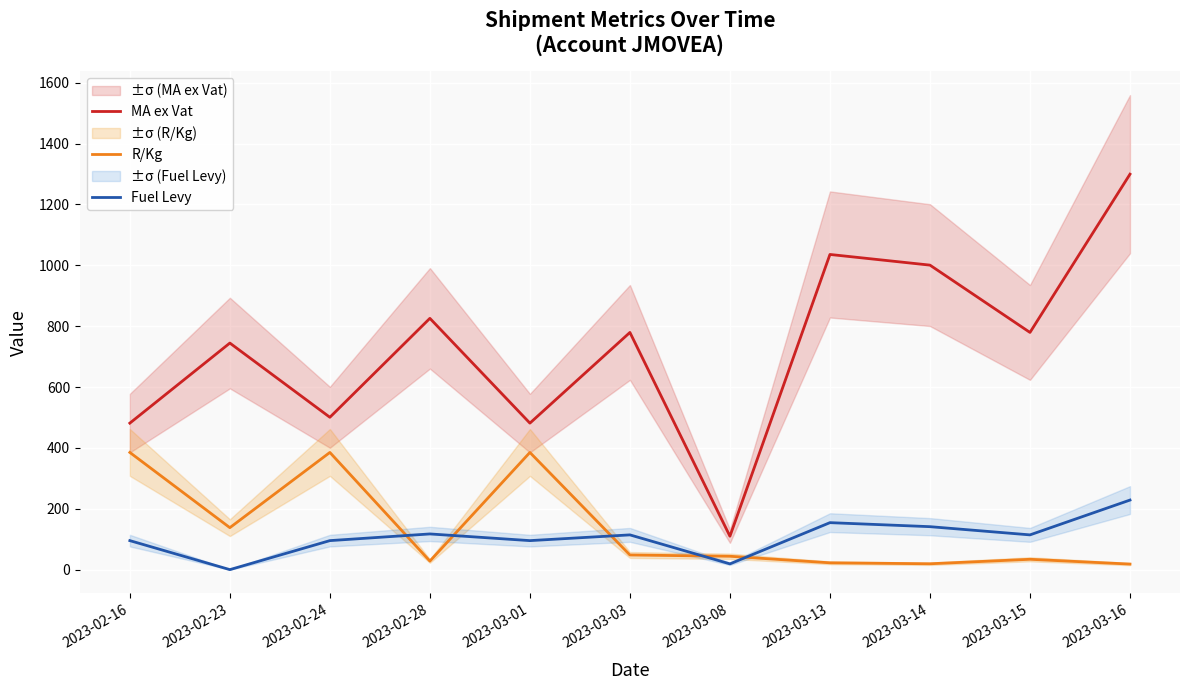

Which category has the lowest value in the R/Kg series?

2023-03-16